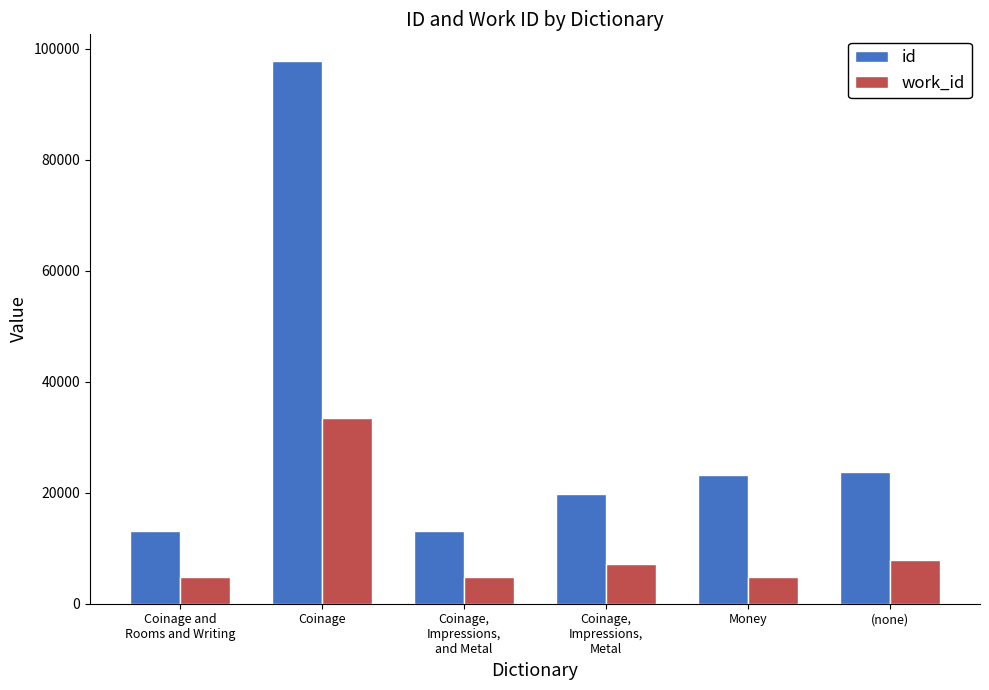

What is the minimum value shown in the chart?

4875